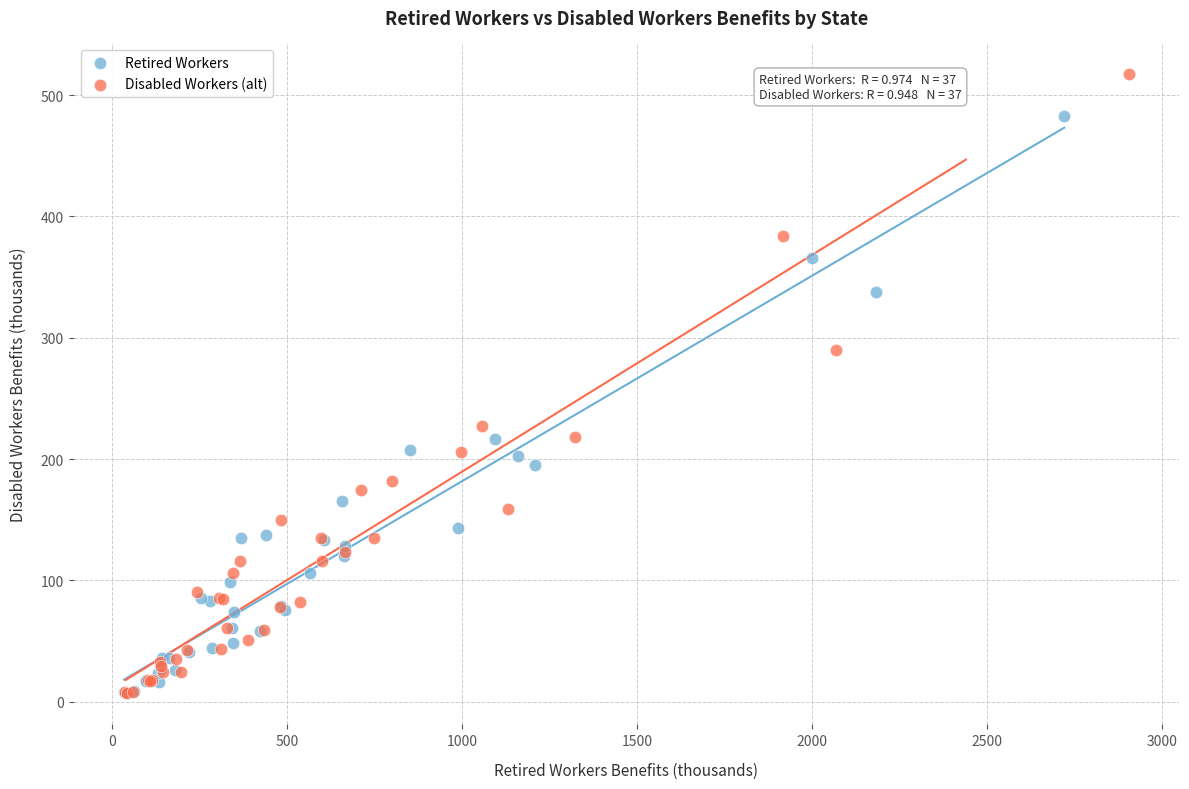

Which series has the widest spread of Y values?

Retired Workers